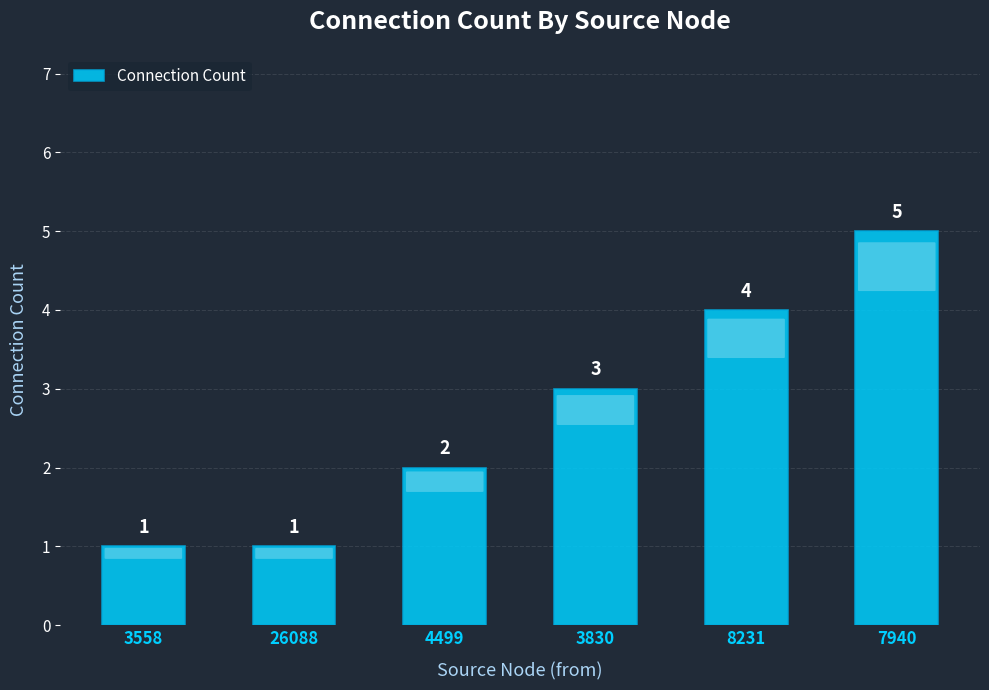

What is the maximum value shown in the chart?

5